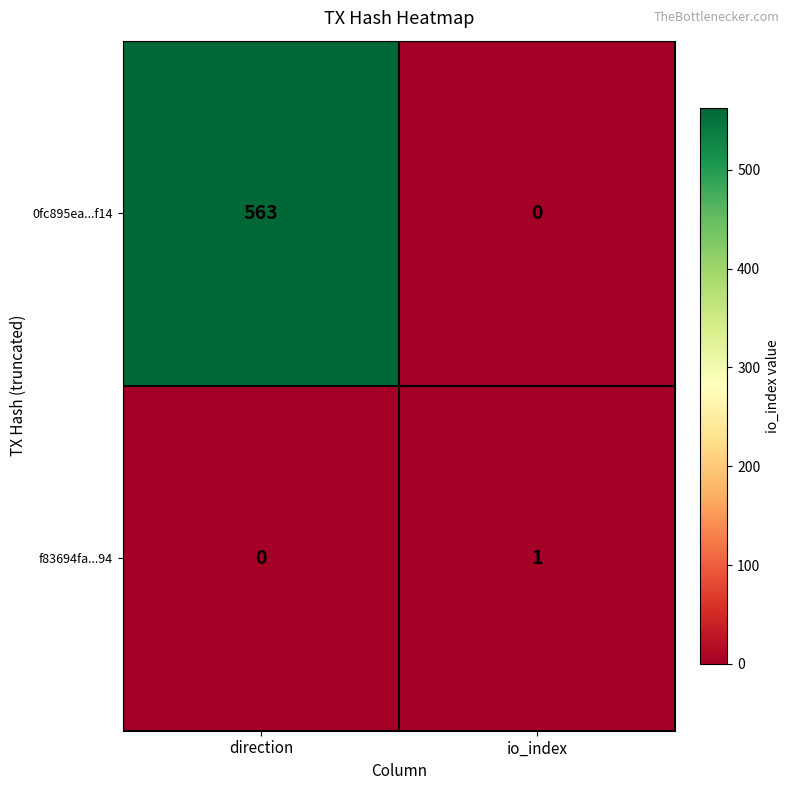

What is the difference between the maximum and minimum values in the 0fc895ea...f14 series?

563